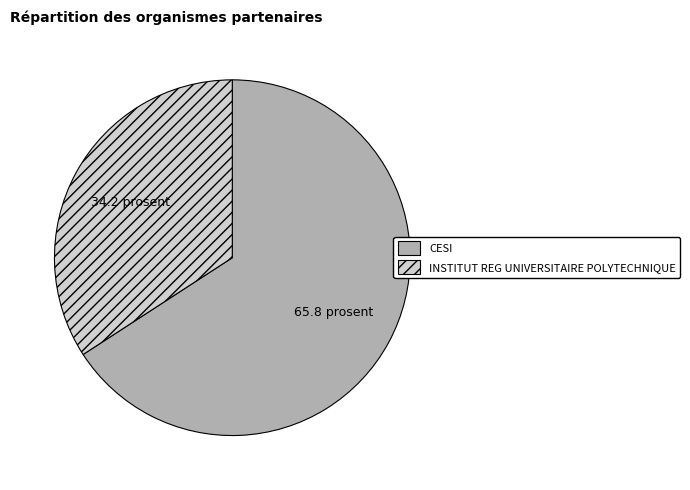

How many segments does this pie chart have?

2